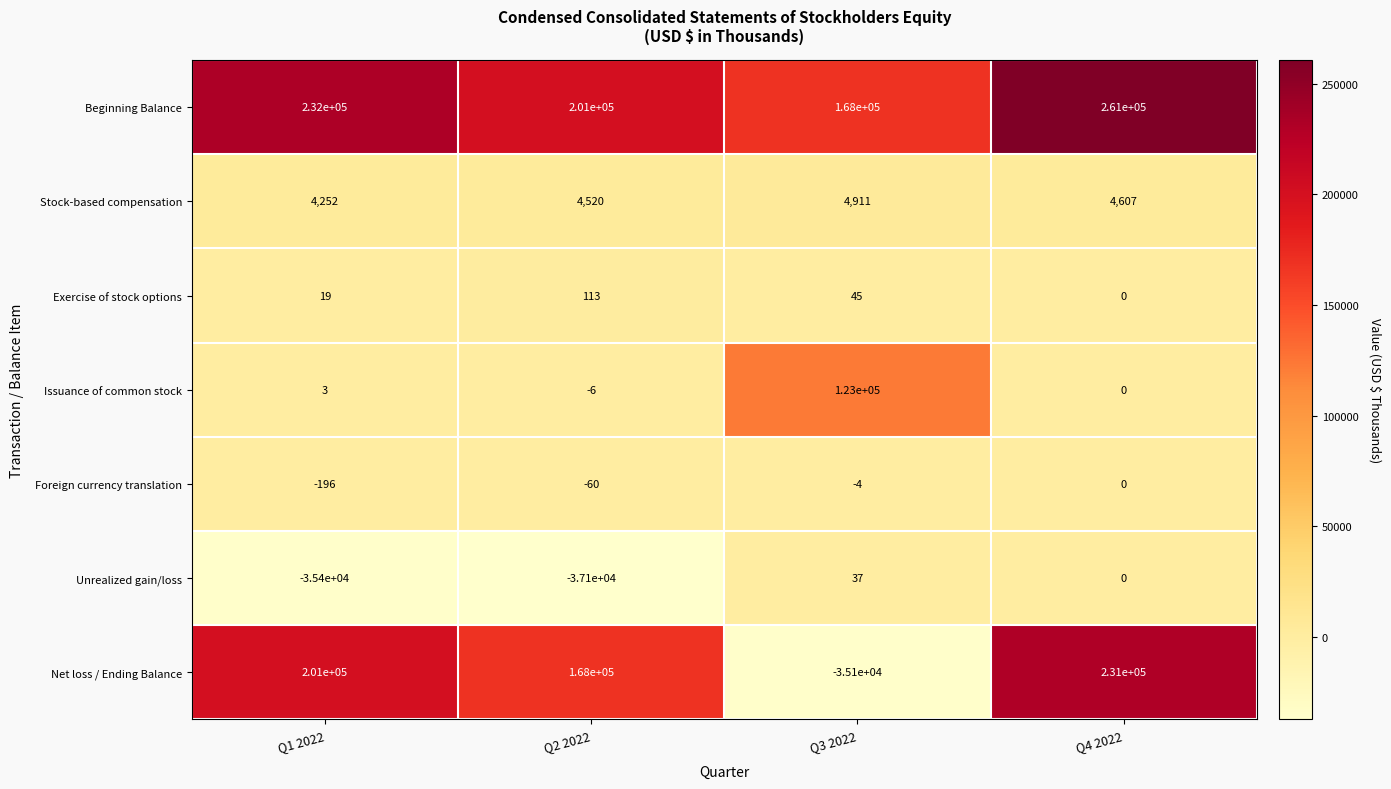

The Exercise of stock options series shows 19 at Q3 2022. True or false?

False